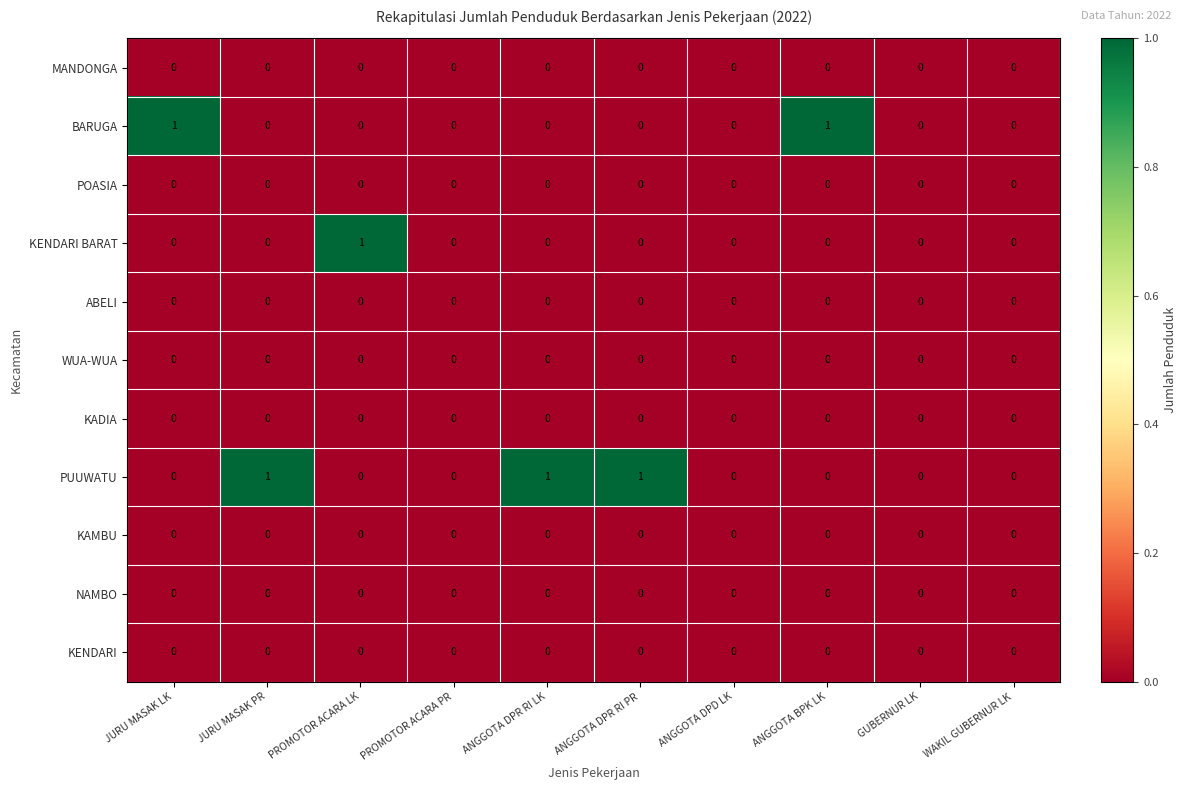

The value of NAMBO at GUBERNUR LK is 0. True or false?

True